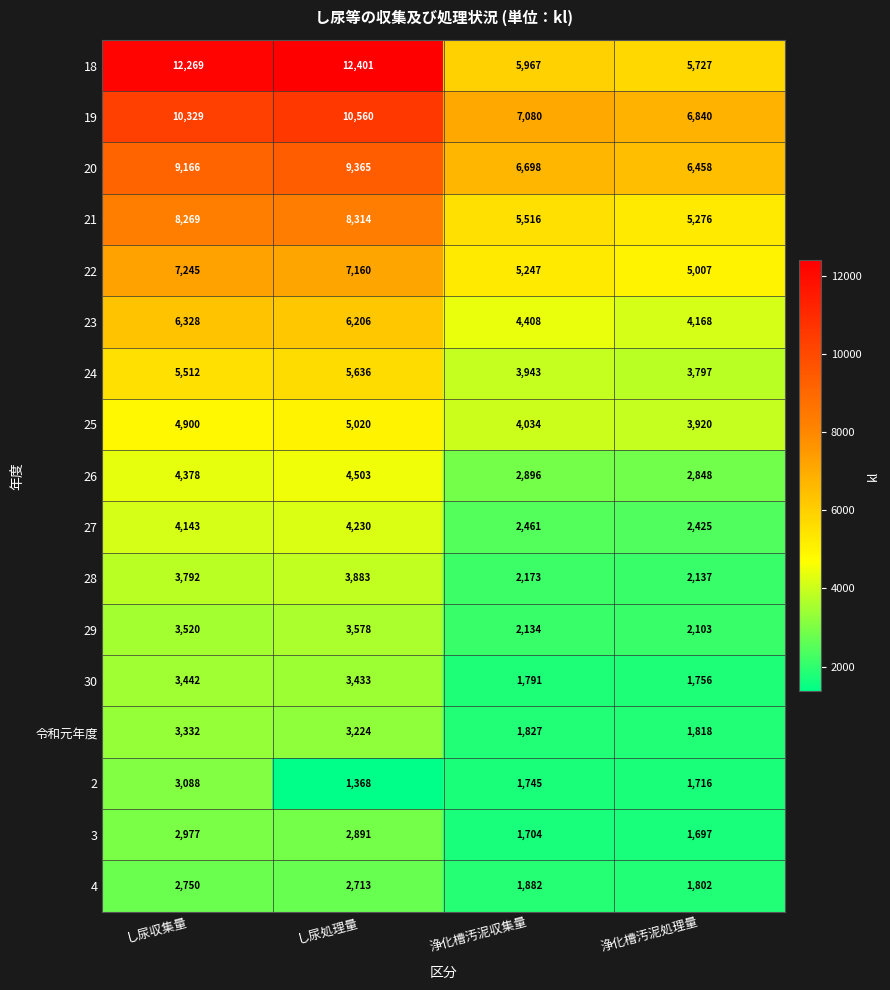

What is the smallest value displayed?

1368